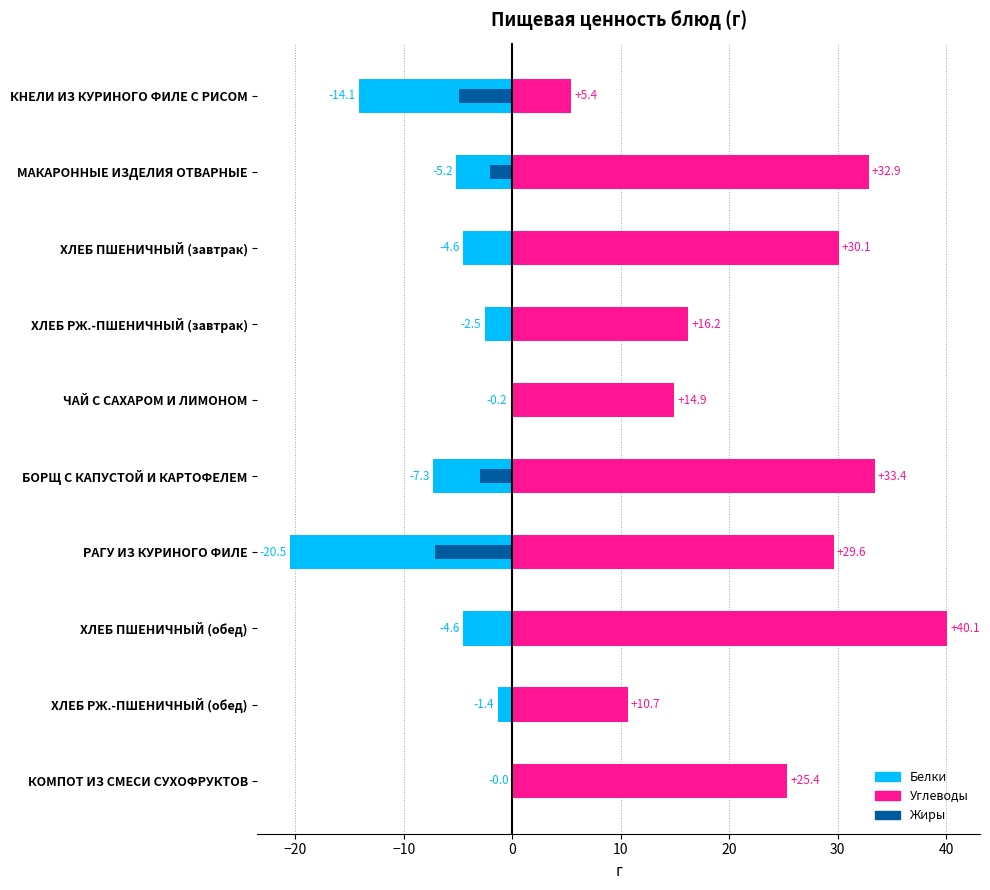

Rank the series by their maximum value, from highest to lowest.

Углеводы (+), Белки (−), Жиры